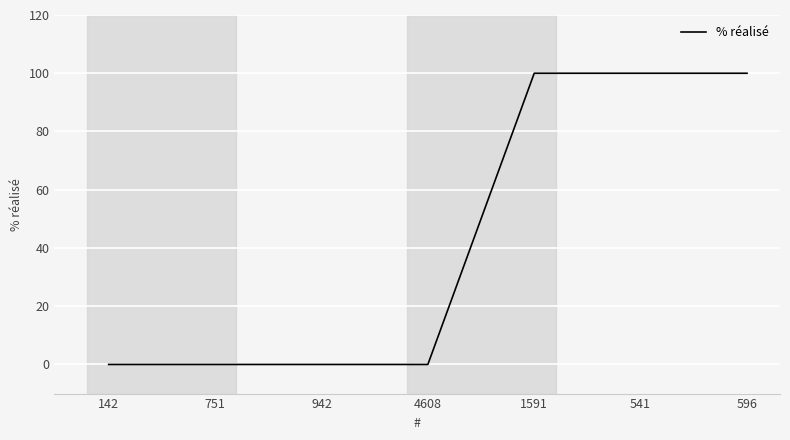

What position from the left is 541?

6